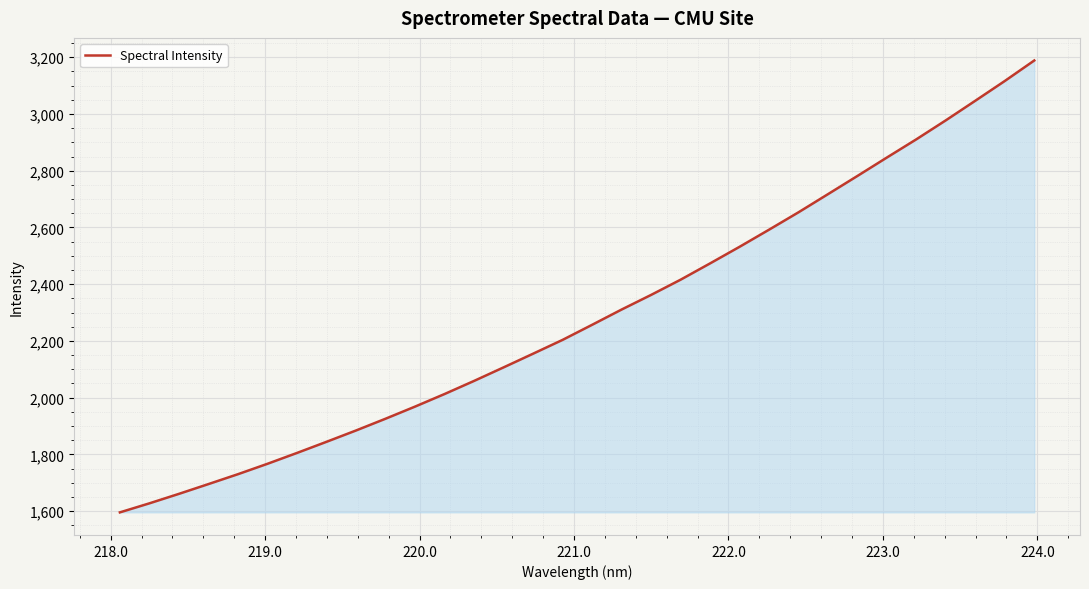

Does the chart display data point markers on the line(s)?

No